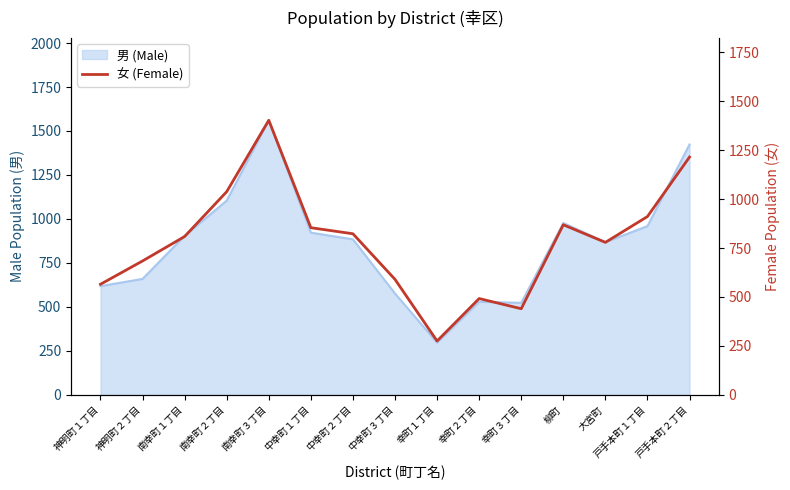

What is the maximum value shown in the chart?

1403